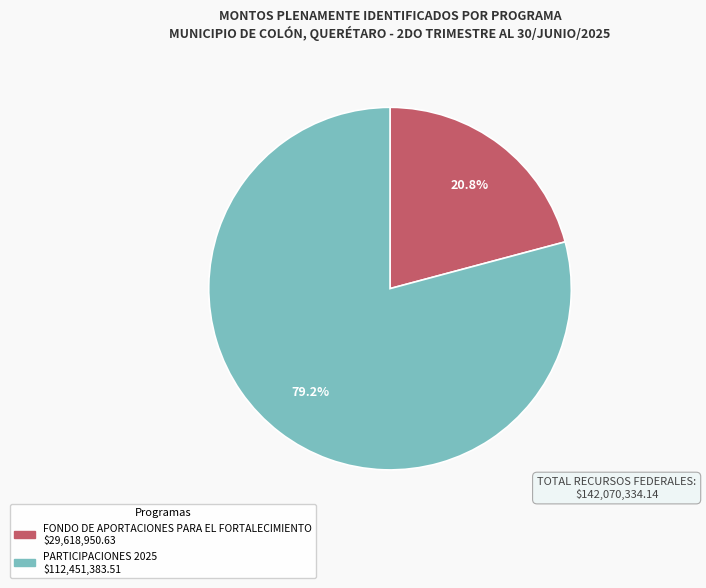

Is there any slice that represents more than half of the pie?

Yes